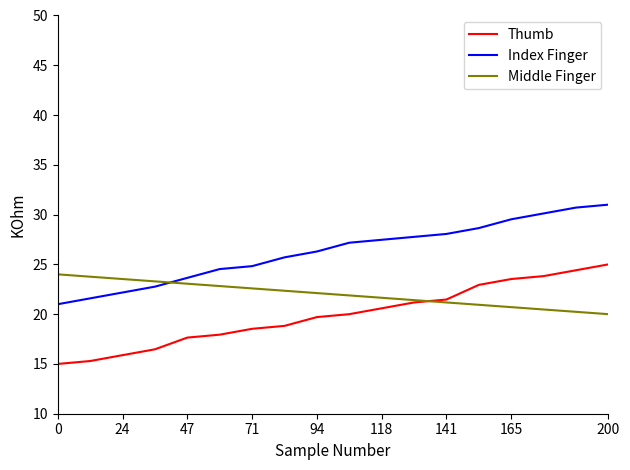

True or false: Index Finger and Middle Finger cross at least once.

True